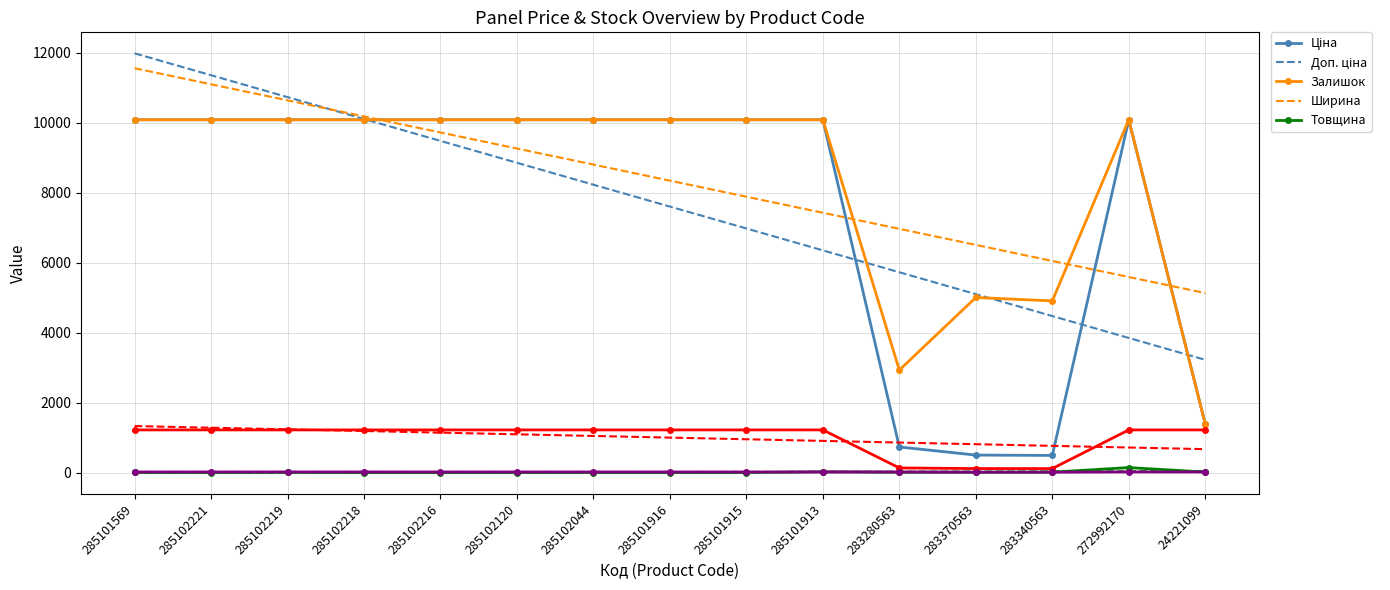

The Ширина series shows 784.3 at 285102218. True or false?

False